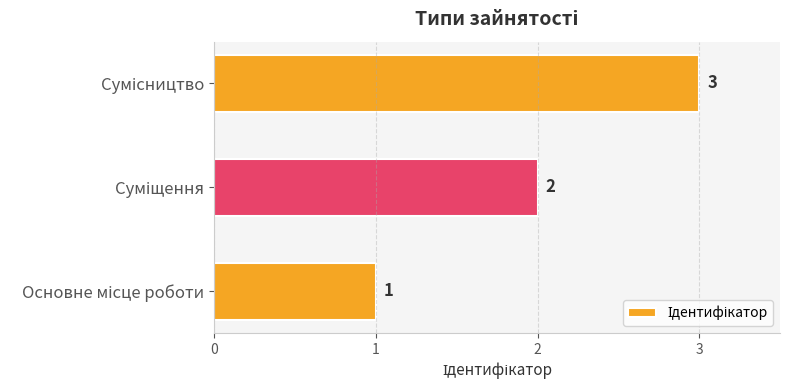

What is the sum of all values?

6